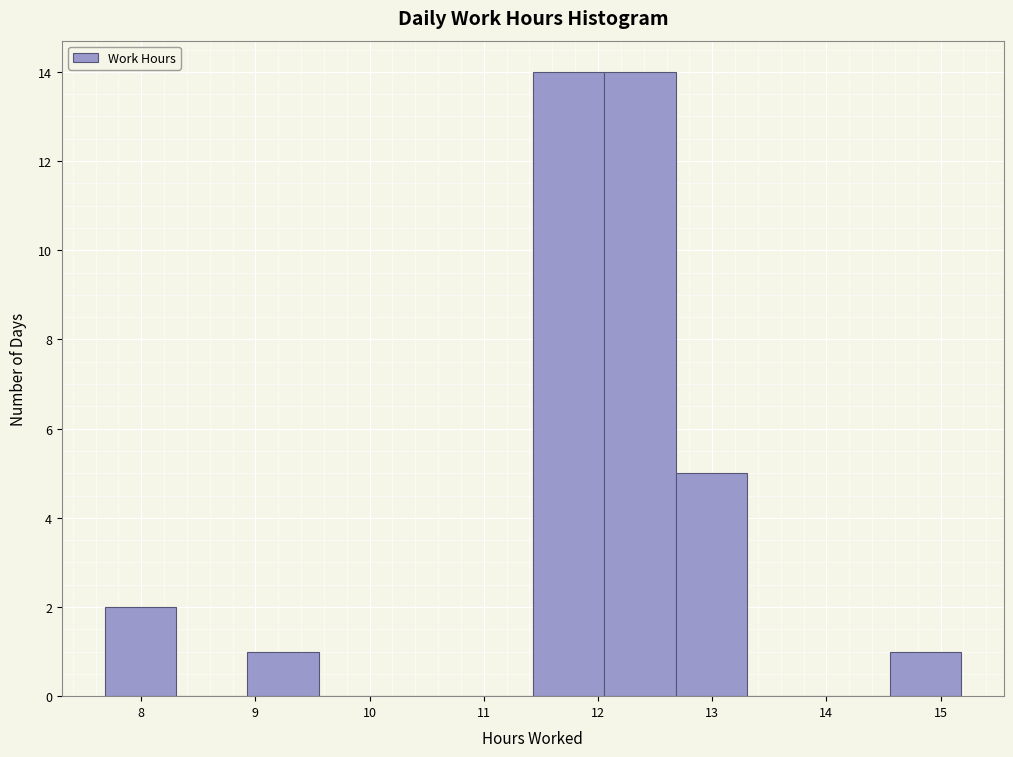

Reading left to right, transcribe this chart: for each bar, give the range it covers on the x-axis and its height. Neither the bar edges nor the heights are printed on the chart, so give them approximately, as read against the axes.

7.7 to 8.3: 2
8.3 to 8.9: 0
8.9 to 9.6: 1
9.6 to 10.2: 0
10.2 to 10.8: 0
10.8 to 11.4: 0
11.4 to 12.1: 14
12.1 to 12.7: 14
12.7 to 13.3: 5
13.3 to 13.9: 0
13.9 to 14.6: 0
14.6 to 15.2: 1